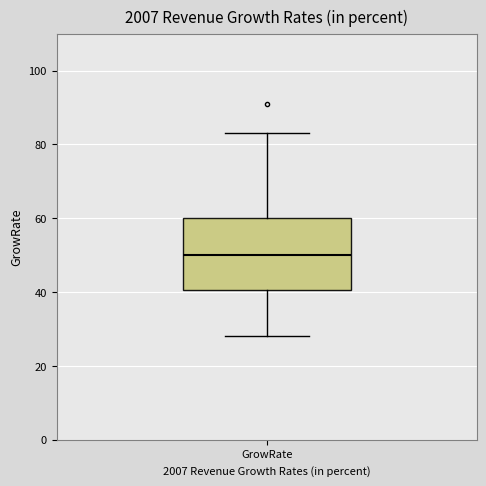

Where is the lower edge of the box for GrowRate on the y-axis? The values are not printed on the chart, so give them approximately, as read against the axis.

40